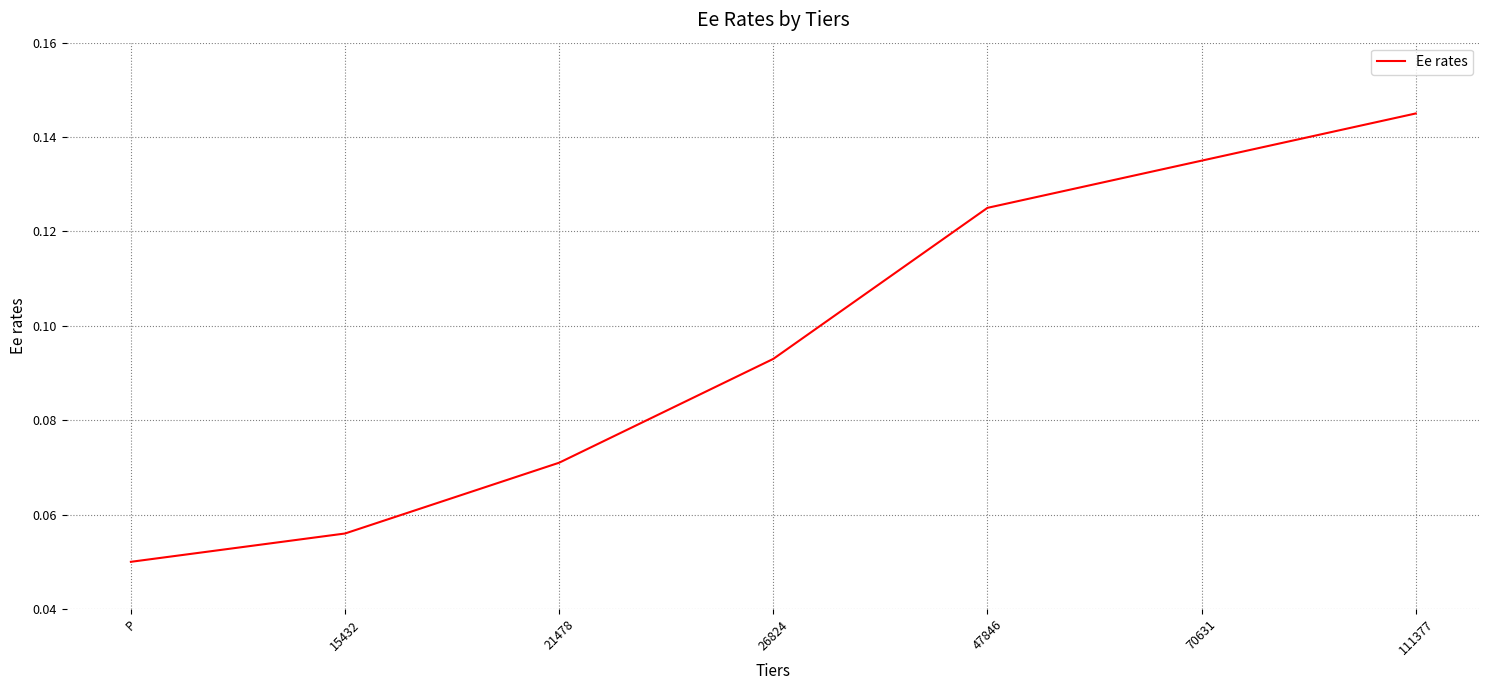

Count the number of categories in the chart.

7